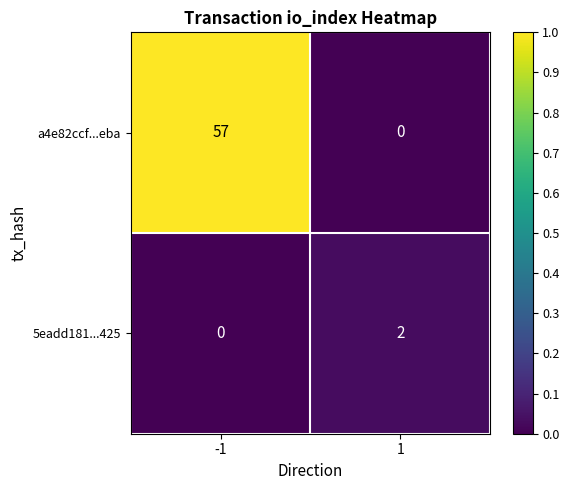

At which category does the chart reach its peak across all series?

-1